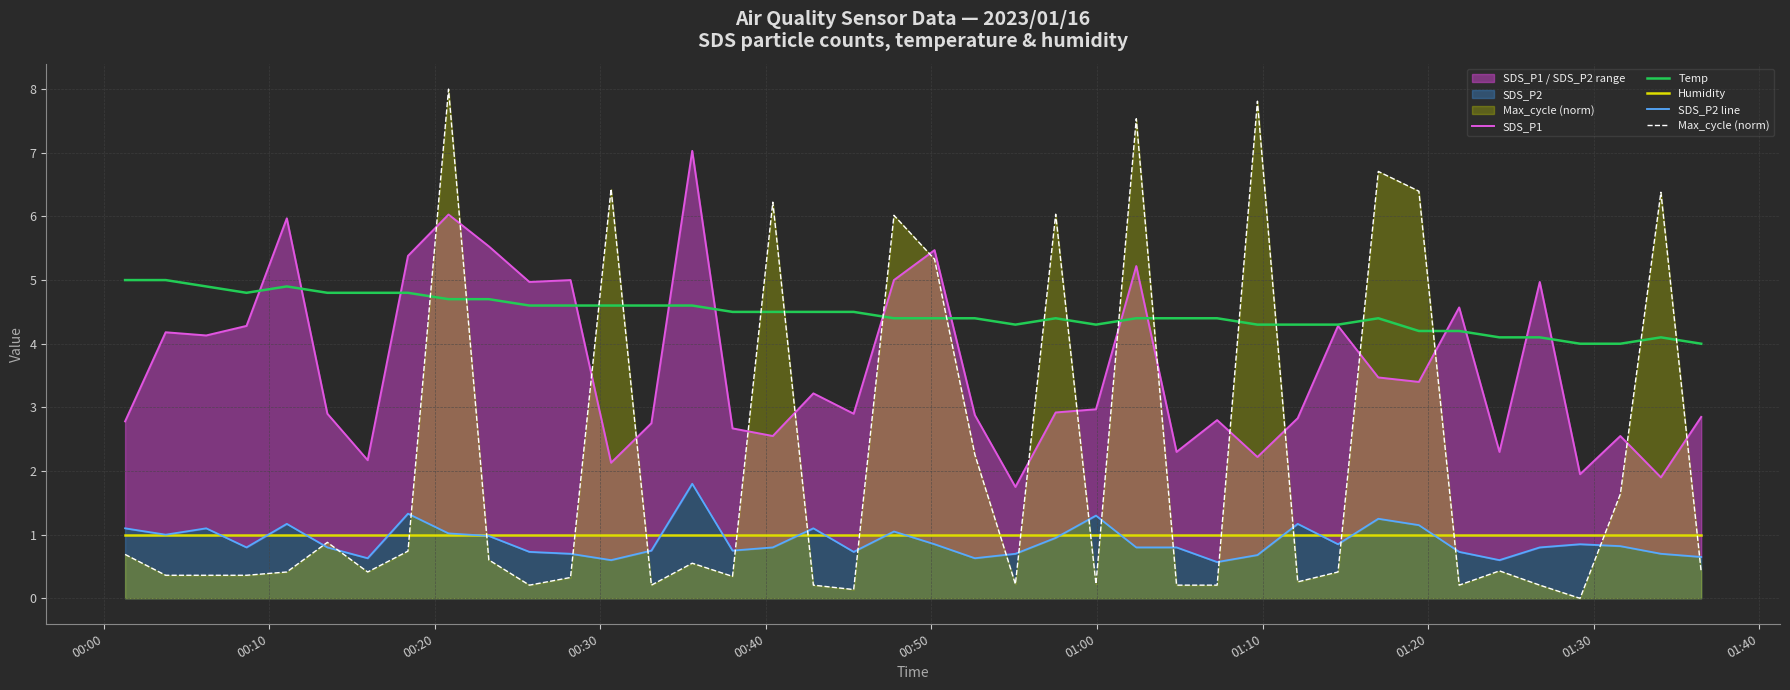

Which series has the largest range (max minus min)?

Max_cycle (norm)